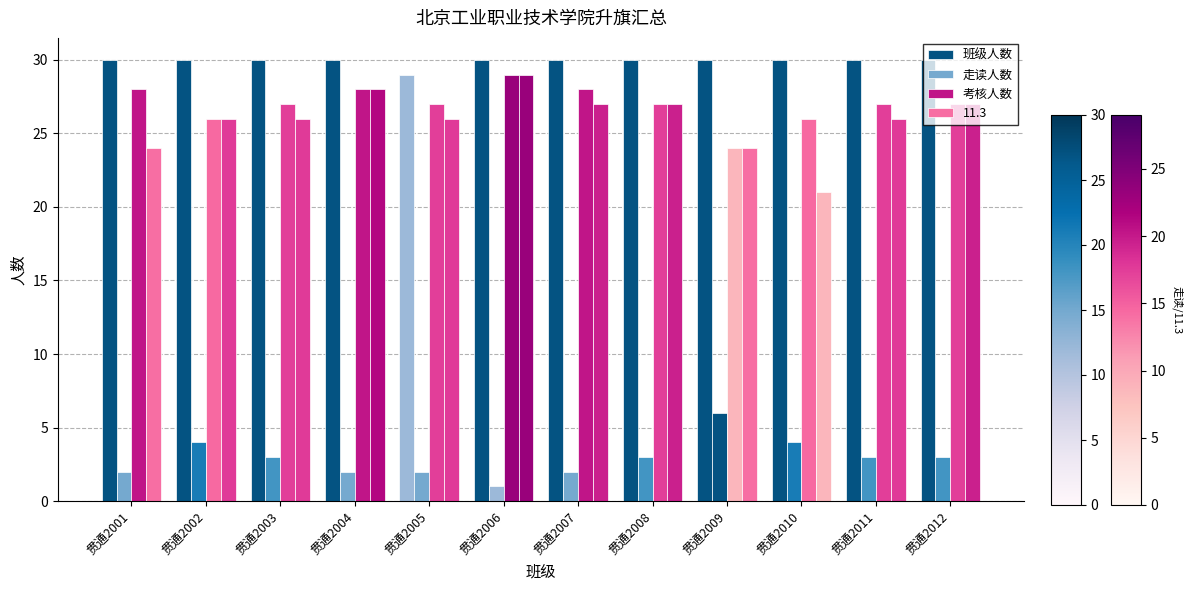

How many data points does each series have?

12